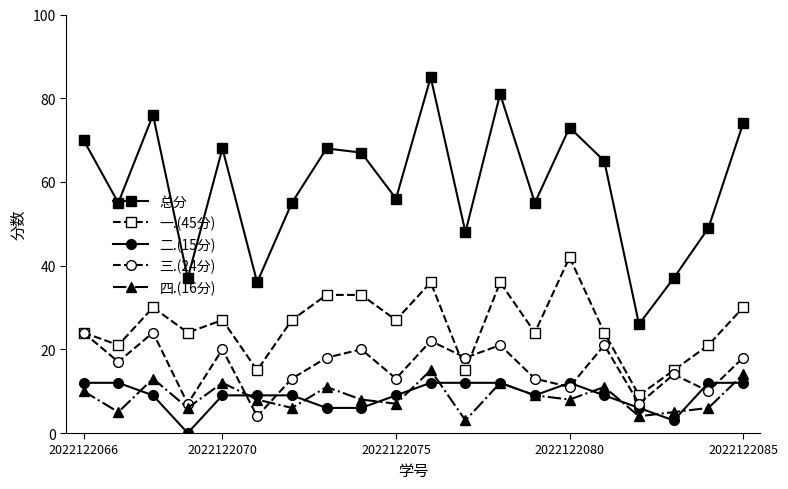

Which series has the largest total across all categories?

总分